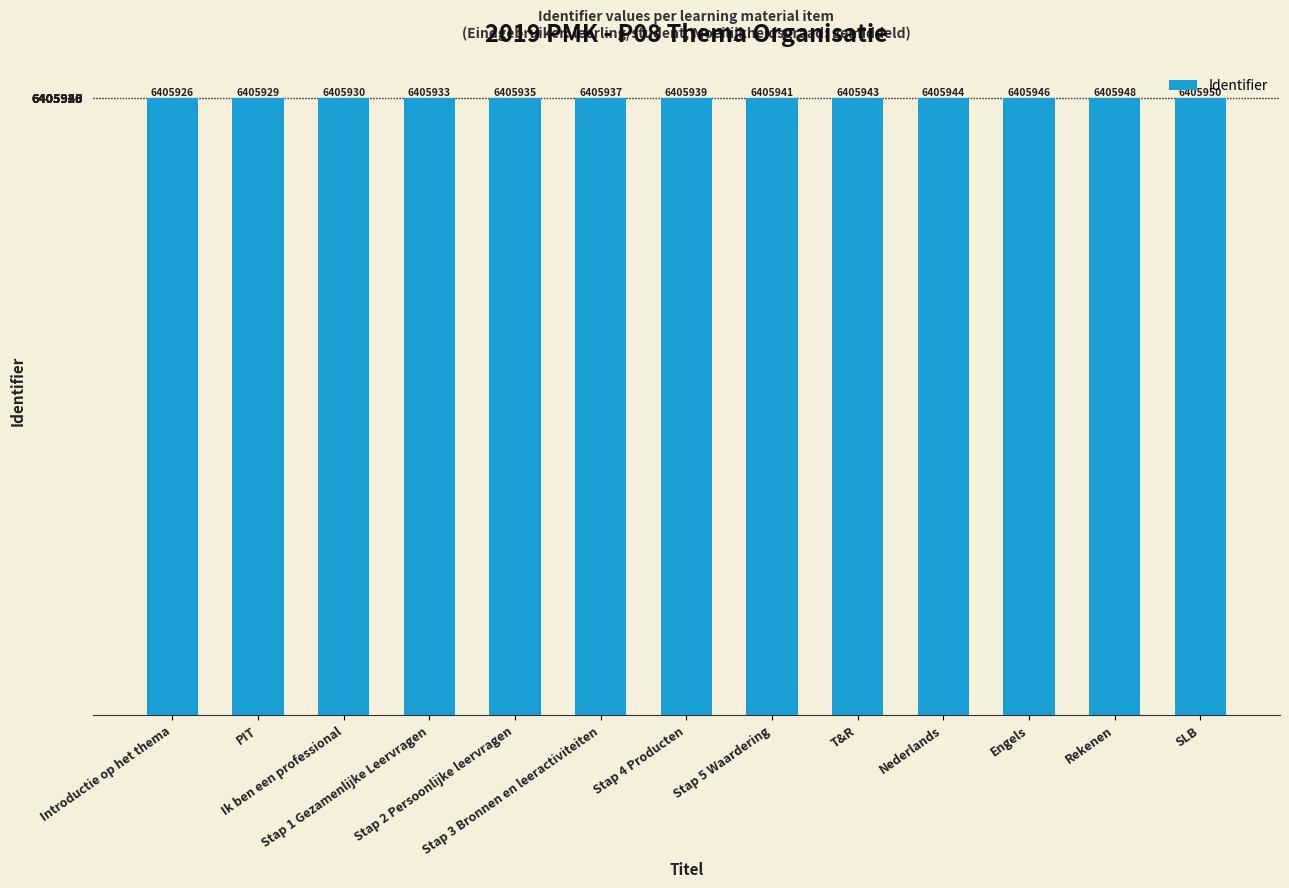

Reading left to right, what are all the values shown in this chart?

Introductie op het thema=6405926	PIT=6405929	Ik ben een professional=6405930	Stap 1 Gezamenlijke Leervragen=6405933	Stap 2 Persoonlijke leervragen=6405935	Stap 3 Bronnen en leeractiviteiten=6405937	Stap 4 Producten=6405939	Stap 5 Waardering=6405941	T&R=6405943	Nederlands=6405944	Engels=6405946	Rekenen=6405948	SLB=6405950